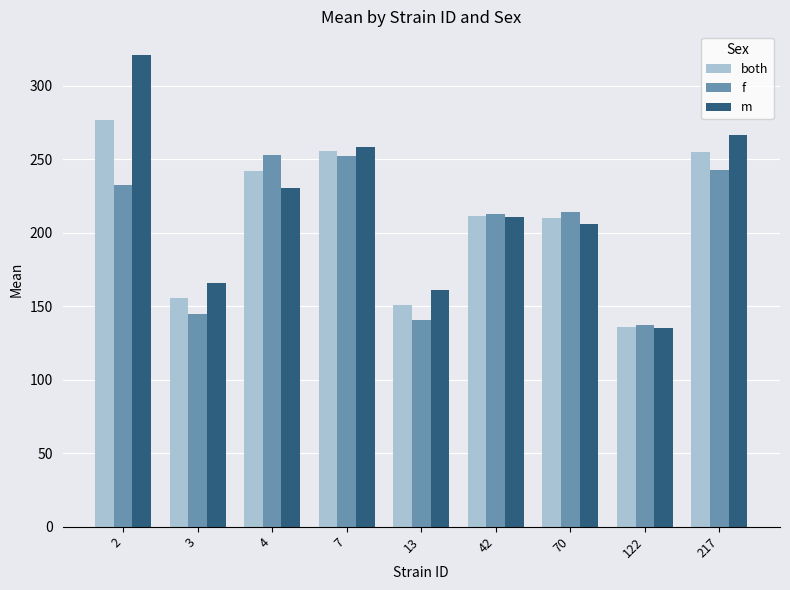

What is the value of the f bar at the 6th from the left?

212.7